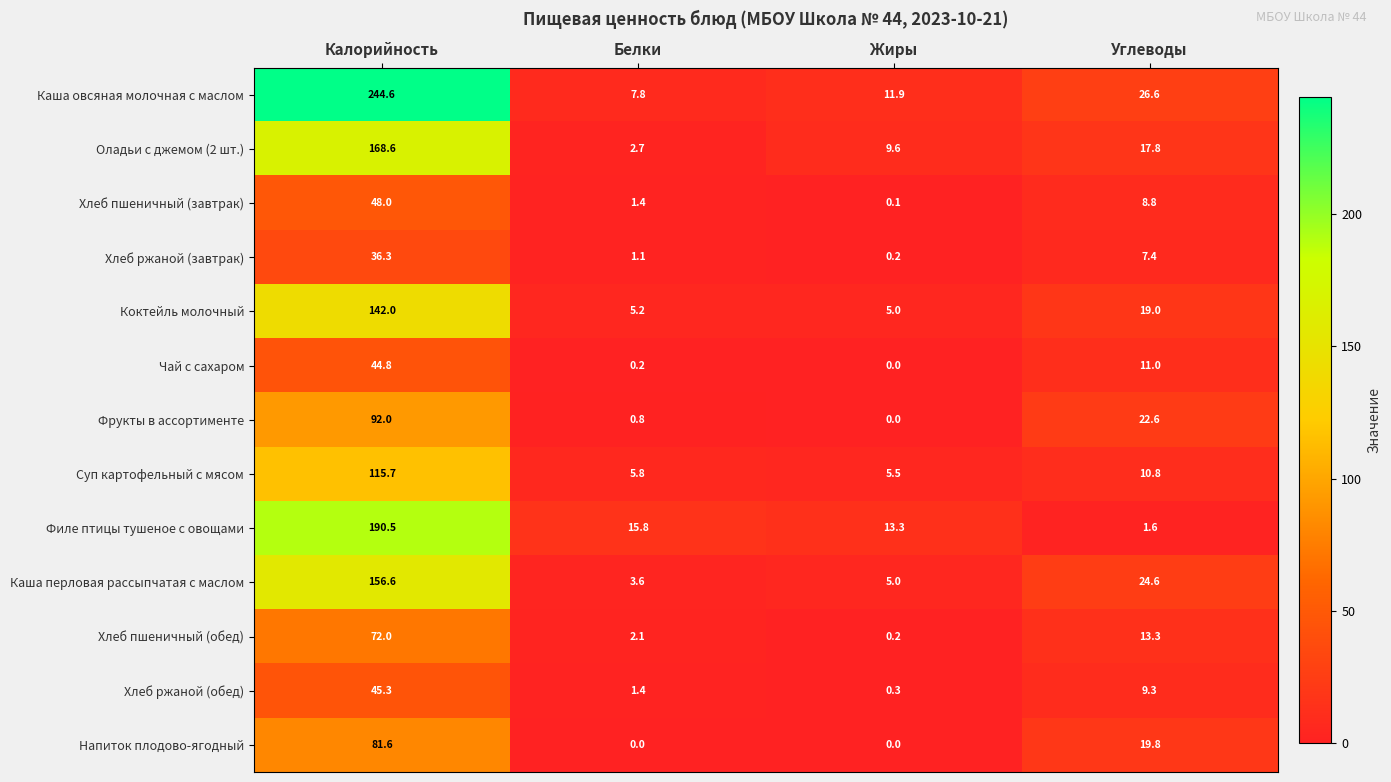

Count the number of categories in the chart.

4